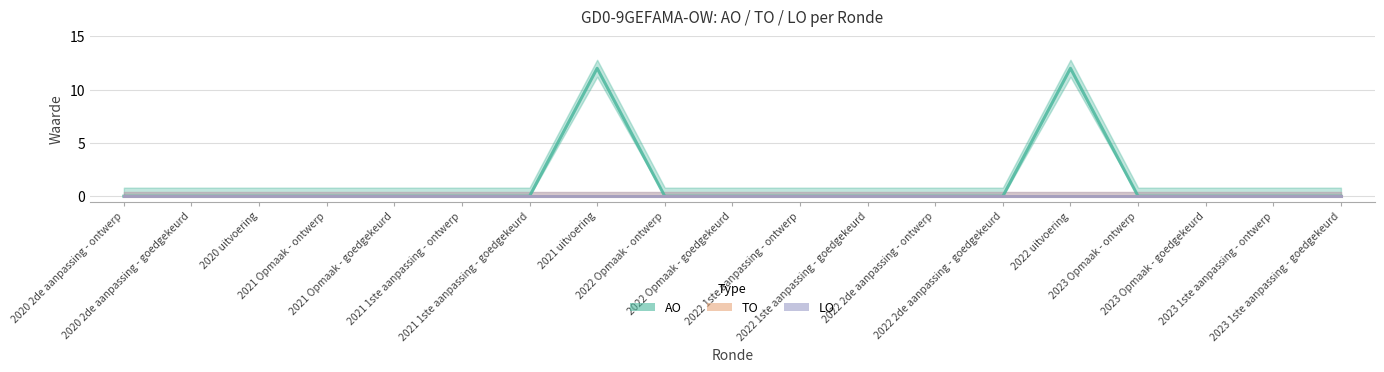

Is it true that LO equals 0 at 2022 1ste aanpassing - ontwerp?

True